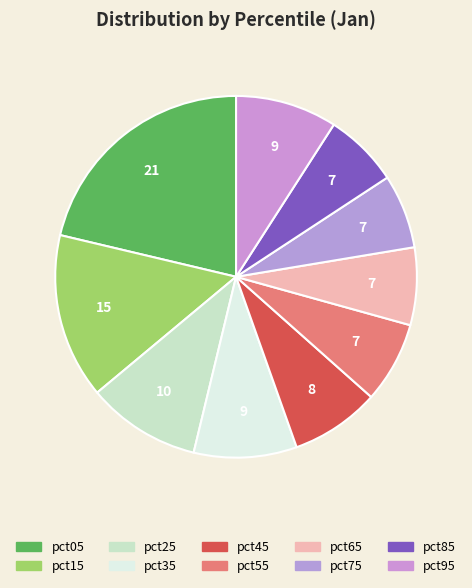

To the nearest percent, what percentage of the pie is pct25?

10%